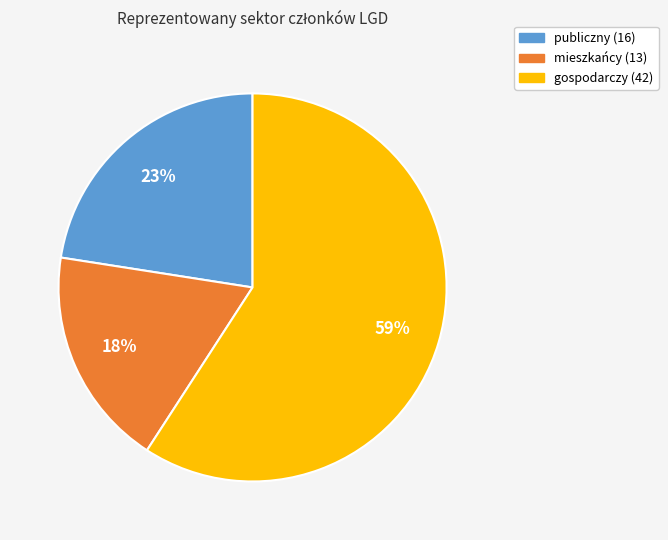

Is the sum of mieszkańcy and publiczny greater than half?

No